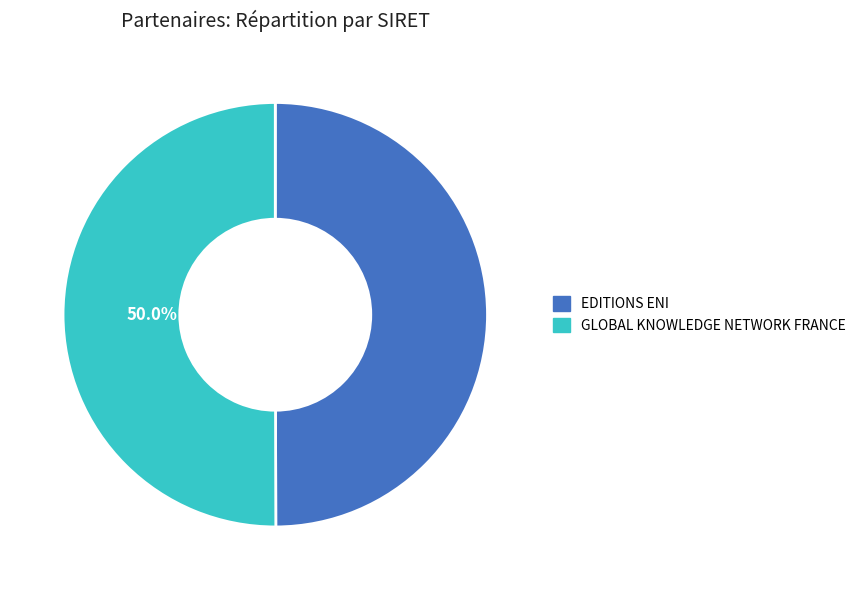

How much of the chart is everything except GLOBAL KNOWLEDGE NETWORK FRANCE?

50.0%